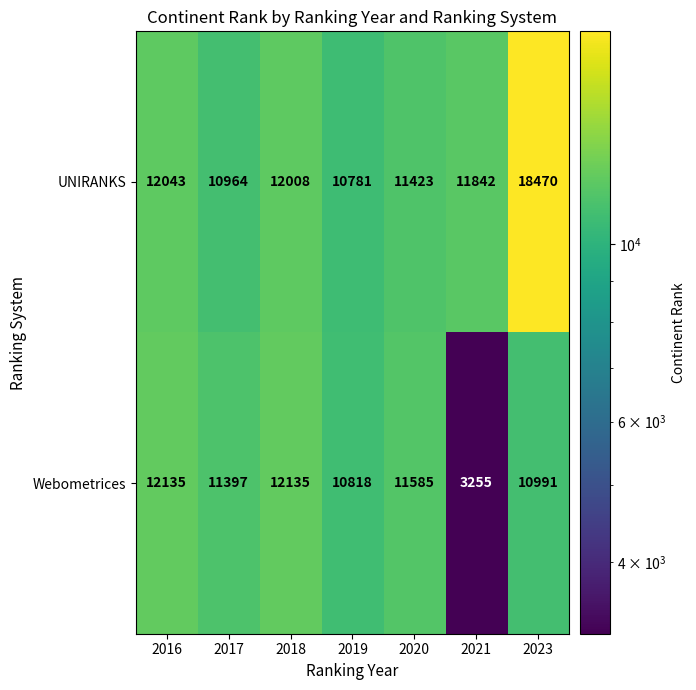

The value of Webometrices at 2017 is 6369. True or false?

False